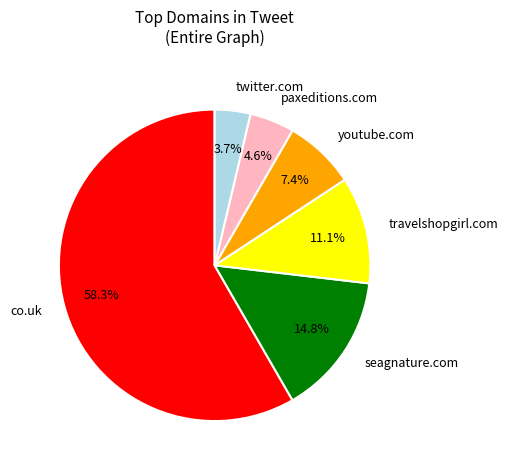

Which has a higher value, co.uk or travelshopgirl.com?

co.uk